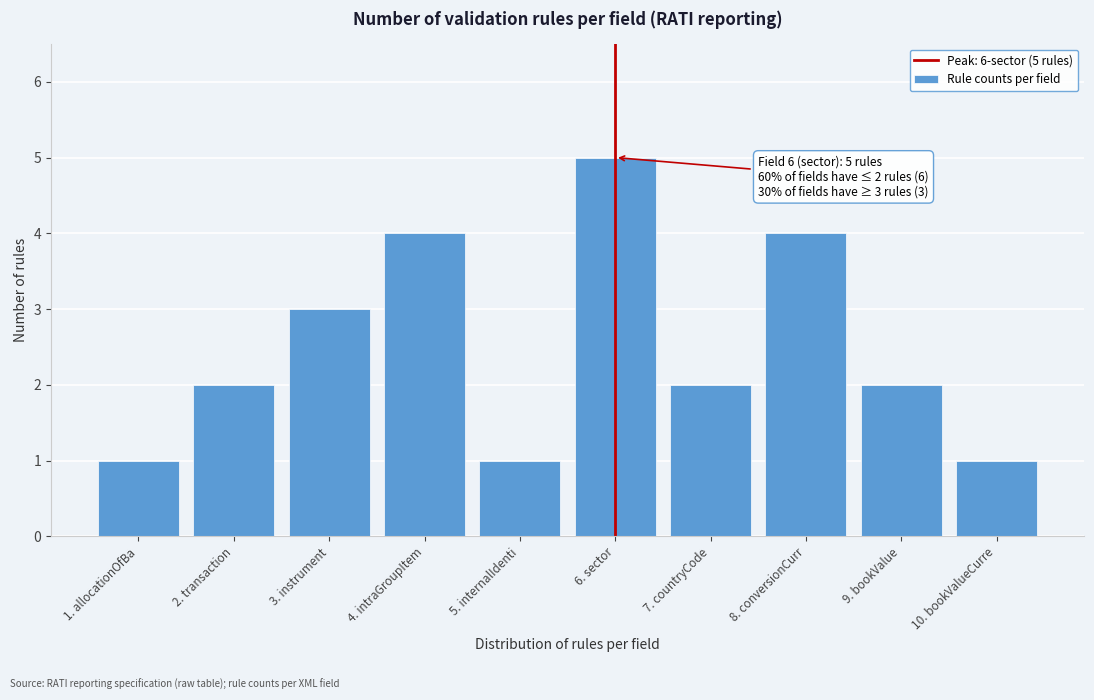

Reading left to right, transcribe all the data shown in this chart.

1	2	3	4	1	5	2	4	2	1